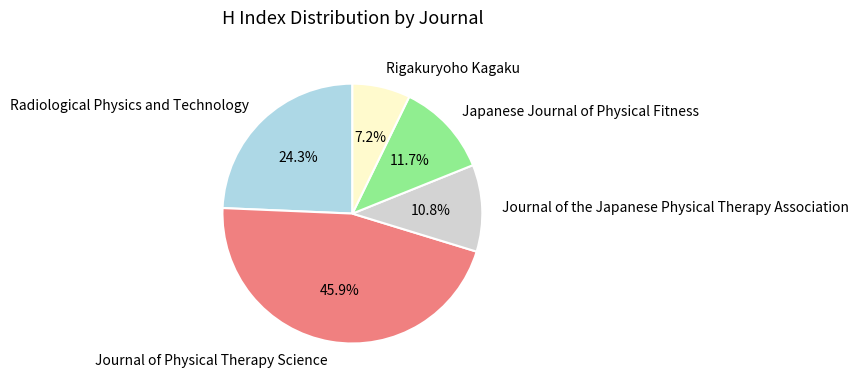

How many segments does this pie chart have?

5